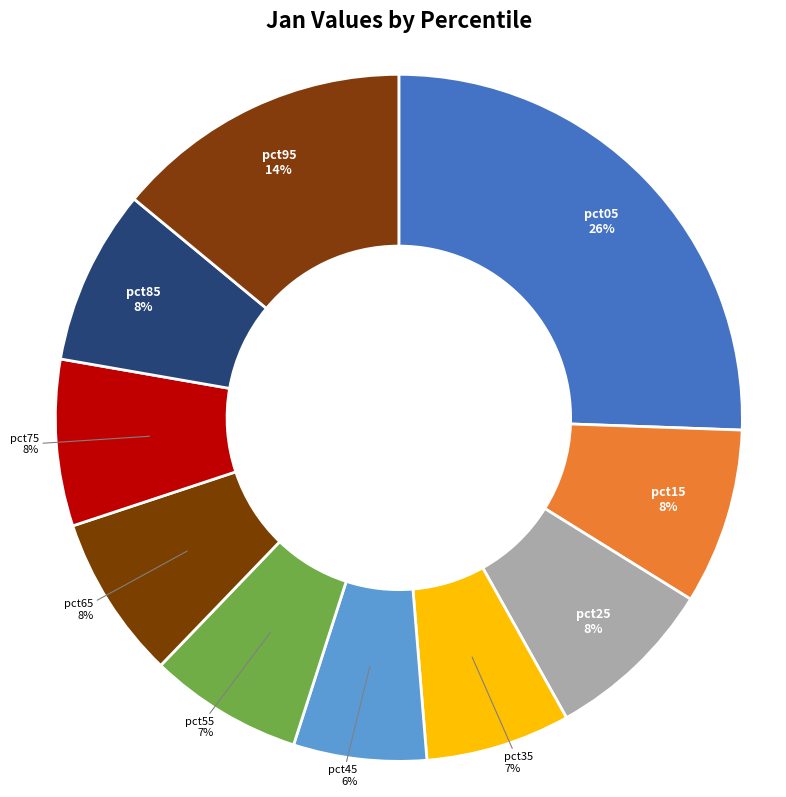

How many slices are in this pie chart?

10